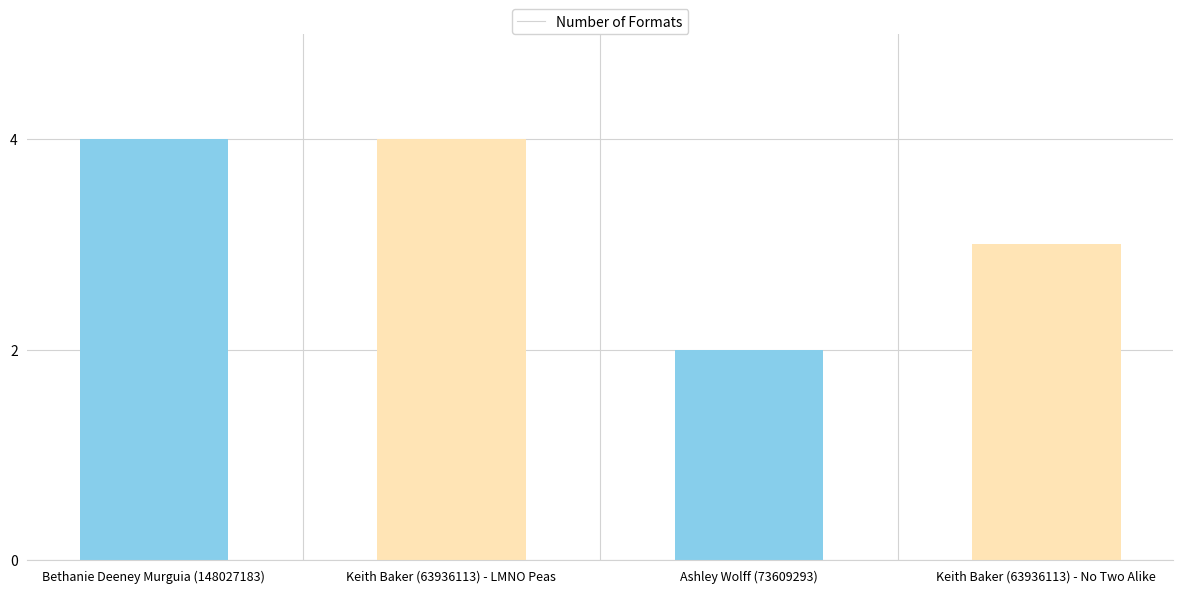

The value at Keith Baker (63936113) - No Two Alike is 1. True or false?

False